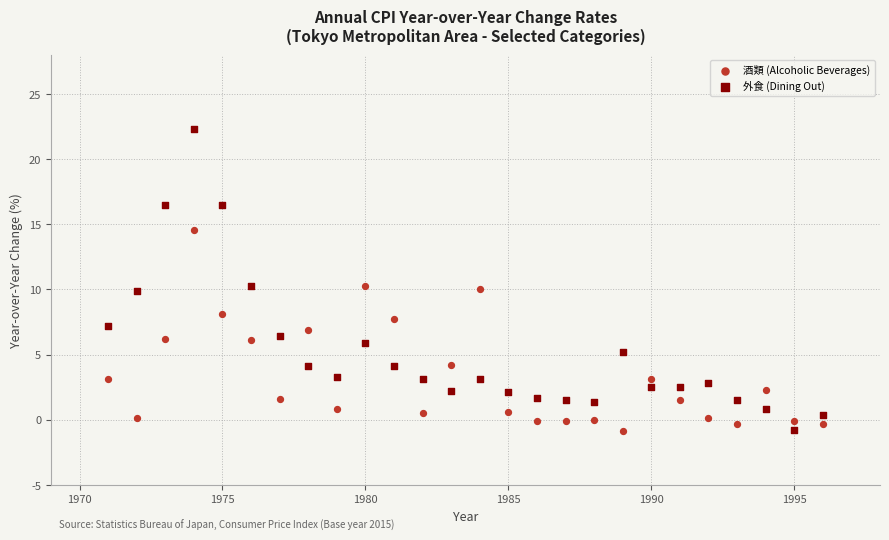

Which series has the largest Y range (max minus min)?

外食 (Dining Out)